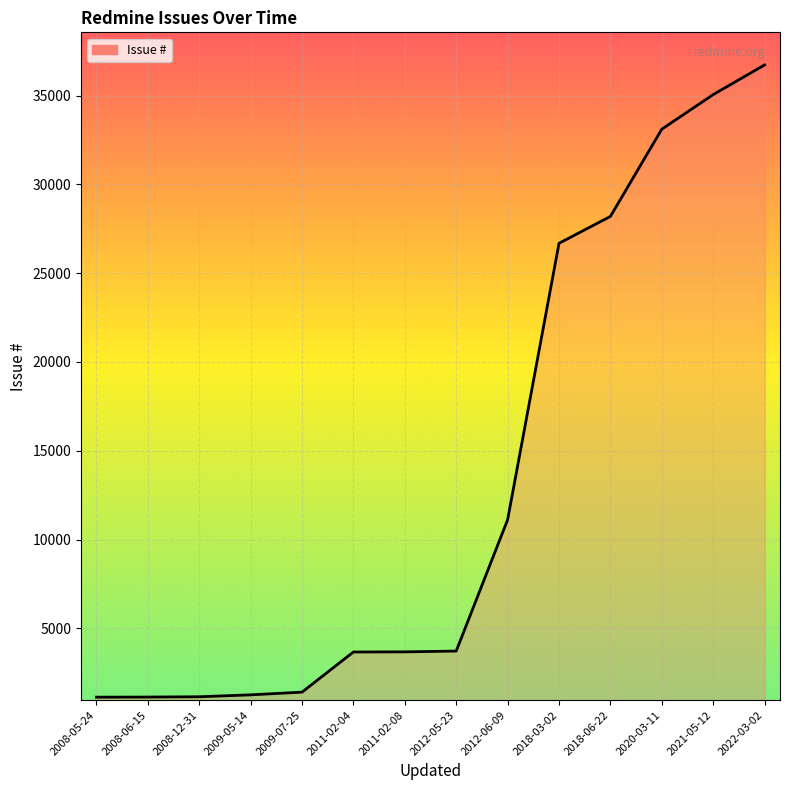

What is the difference between the second highest and minimum values?

33925